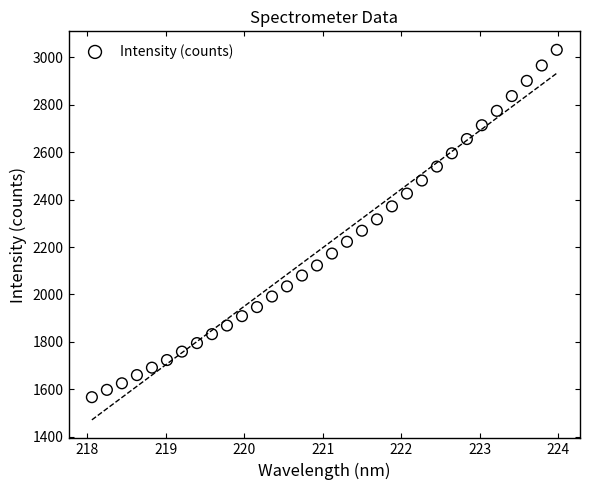

What is the range of Y values (max minus min)?

1464.7